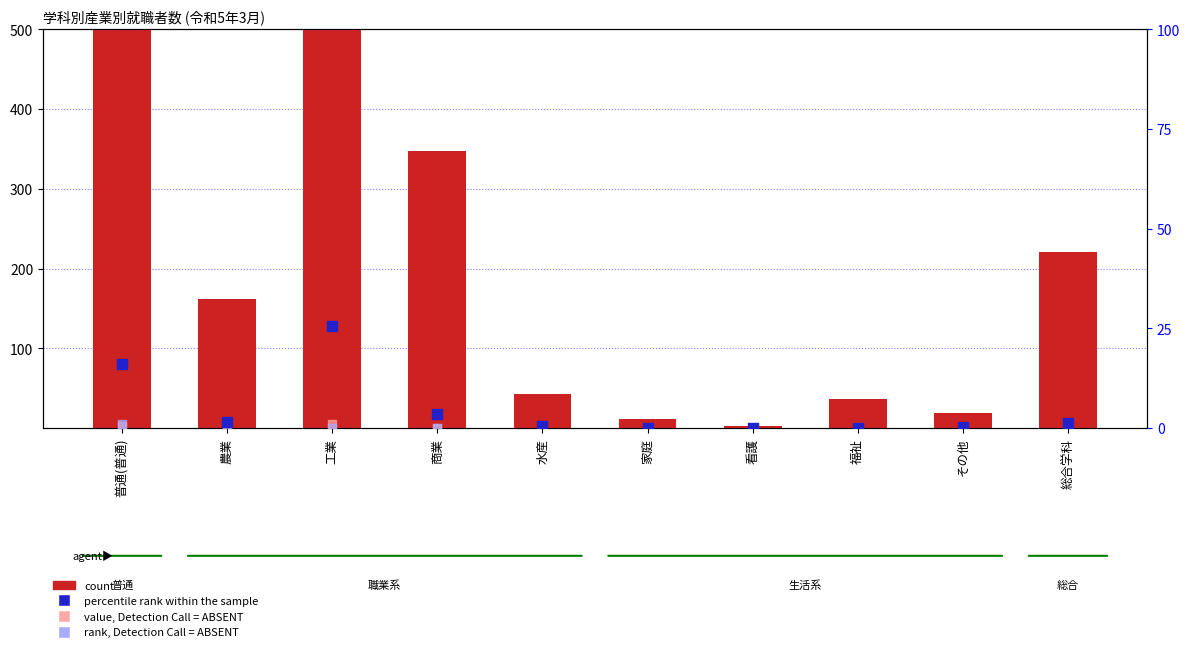

At how many categories does at least one series exceed 329?

3